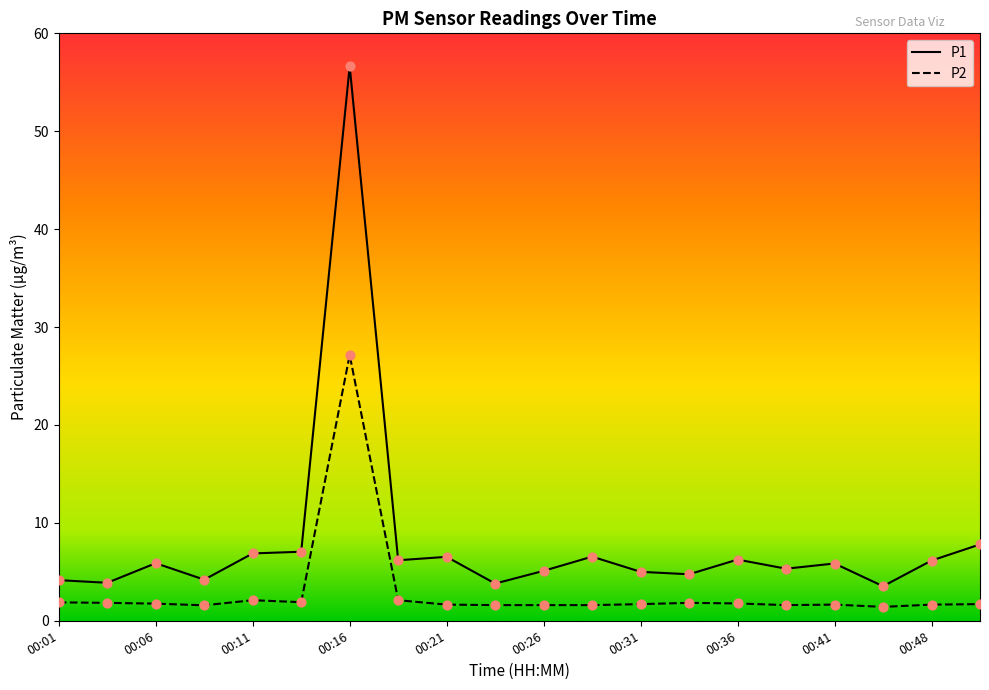

Which series has the largest total across all categories?

P1